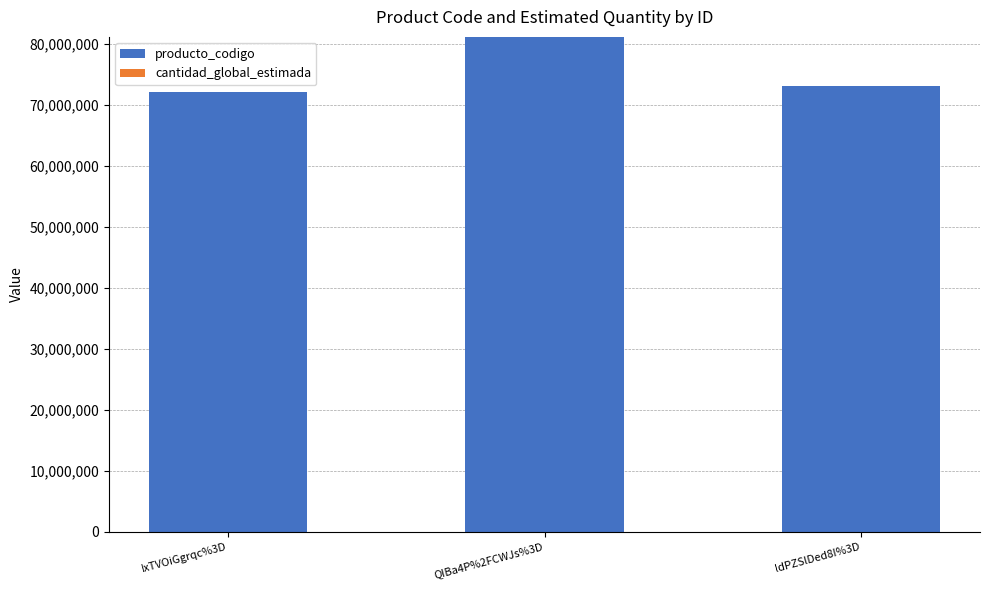

What is the highest value of the producto_codigo series?

81141804